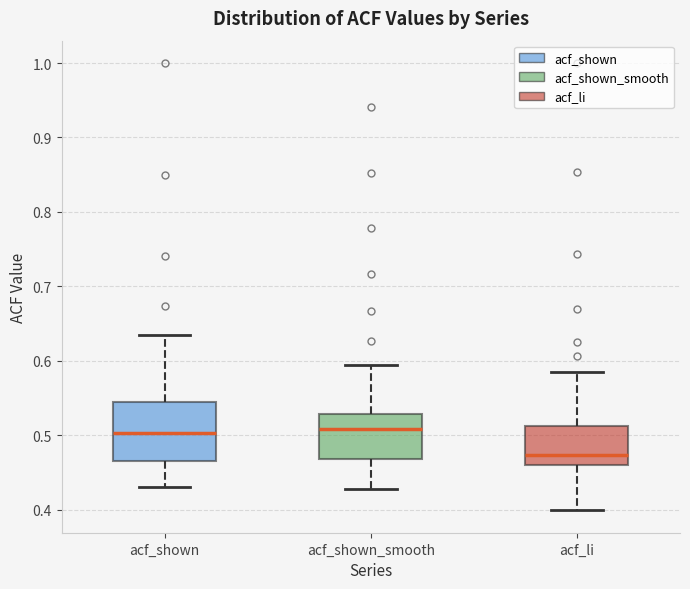

Reading left to right, read every box against the y-axis: the position of its median line, the range the box covers, and the ends of its whiskers. The values are not printed on the chart, so give them approximately, as read against the axis.

acf_shown: median 0.50, box 0.46 to 0.54, whiskers 0.43 to 0.63
acf_shown_smooth: median 0.51, box 0.47 to 0.53, whiskers 0.43 to 0.59
acf_li: median 0.47, box 0.46 to 0.51, whiskers 0.40 to 0.59